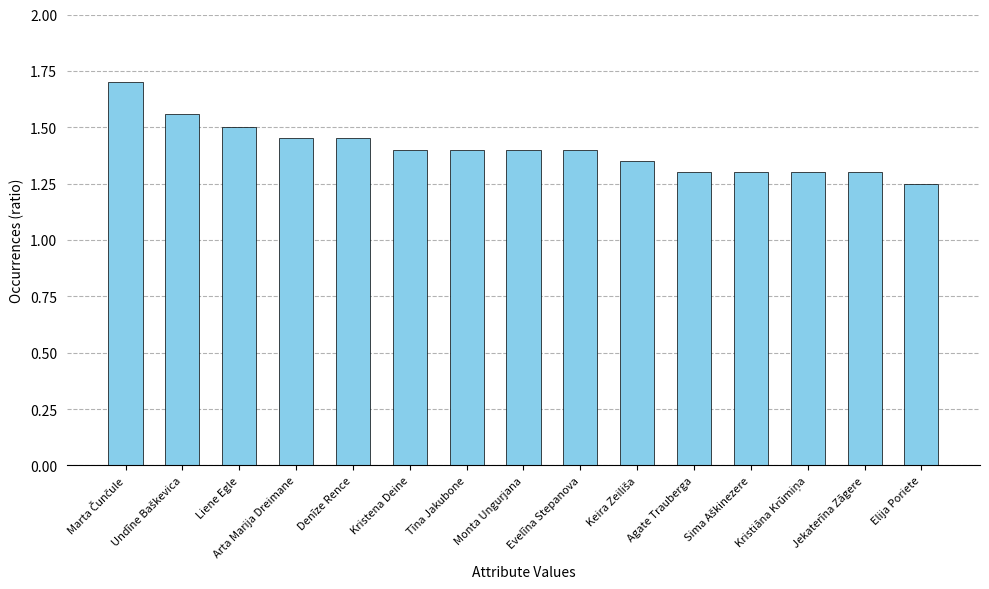

Count the values in the range 1 to 2.

15